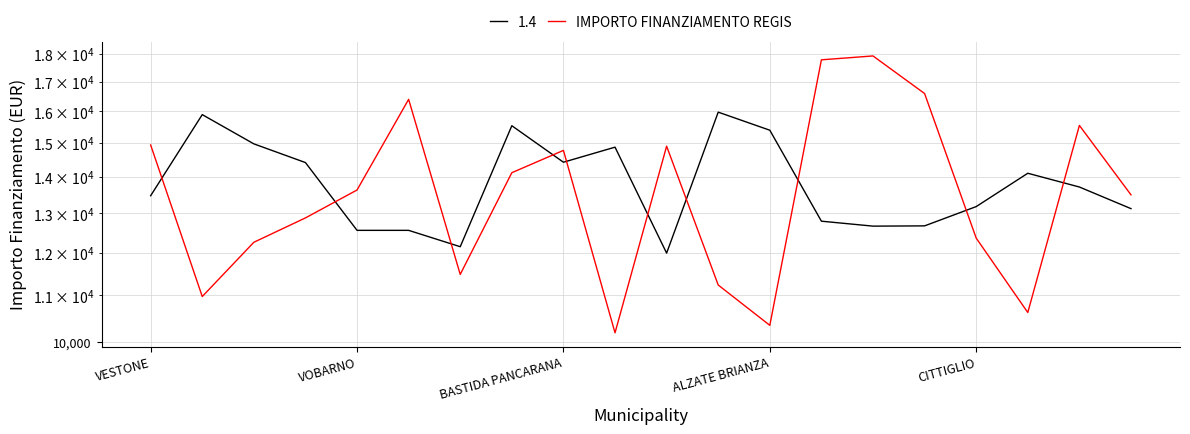

Reading left to right, extract all data points from this chart.

14939.6	10971.7	12254.0	12877.4	13631.0	16395.5	11477.3	14119.6	14776.3	10190.2	14903.4	11232.4	10346.4	17770.6	17911.3	16590.5	12358.8	10620.4	15547.6	13497.3